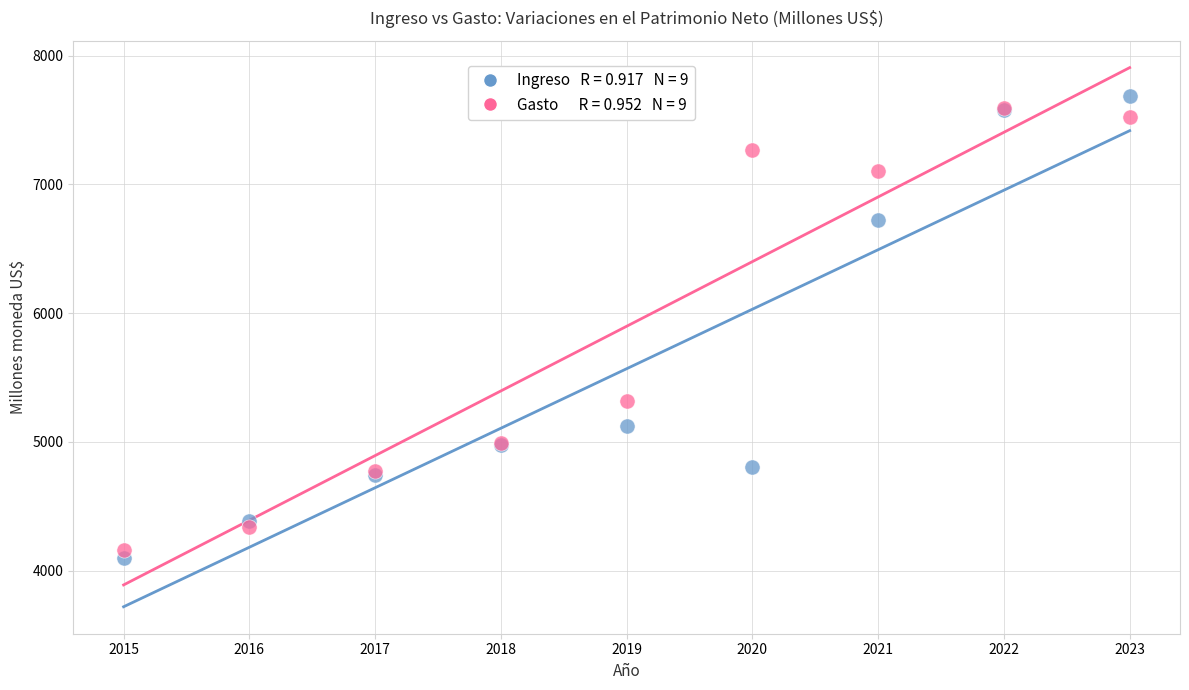

Across all series, what Y value is closest to 5892?

5319.0